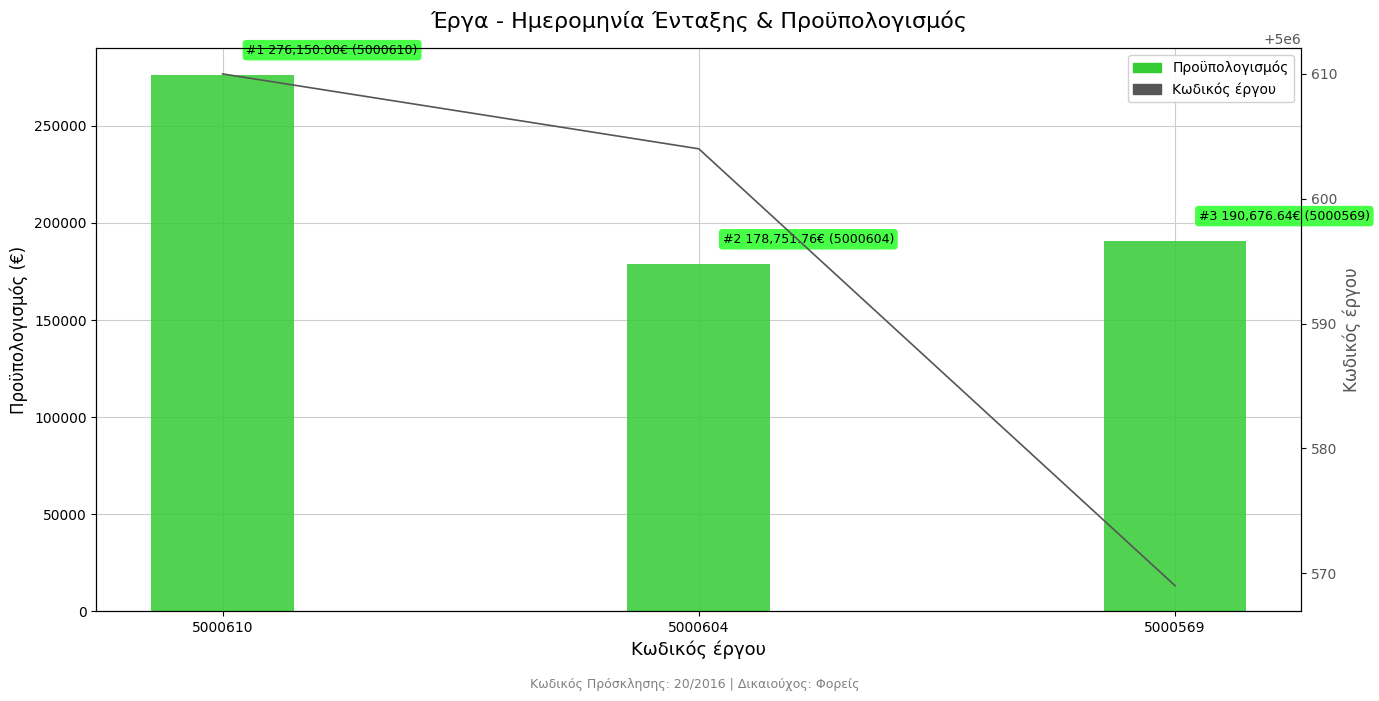

How many data points in Προϋπολογισμός are less than 190676?

1